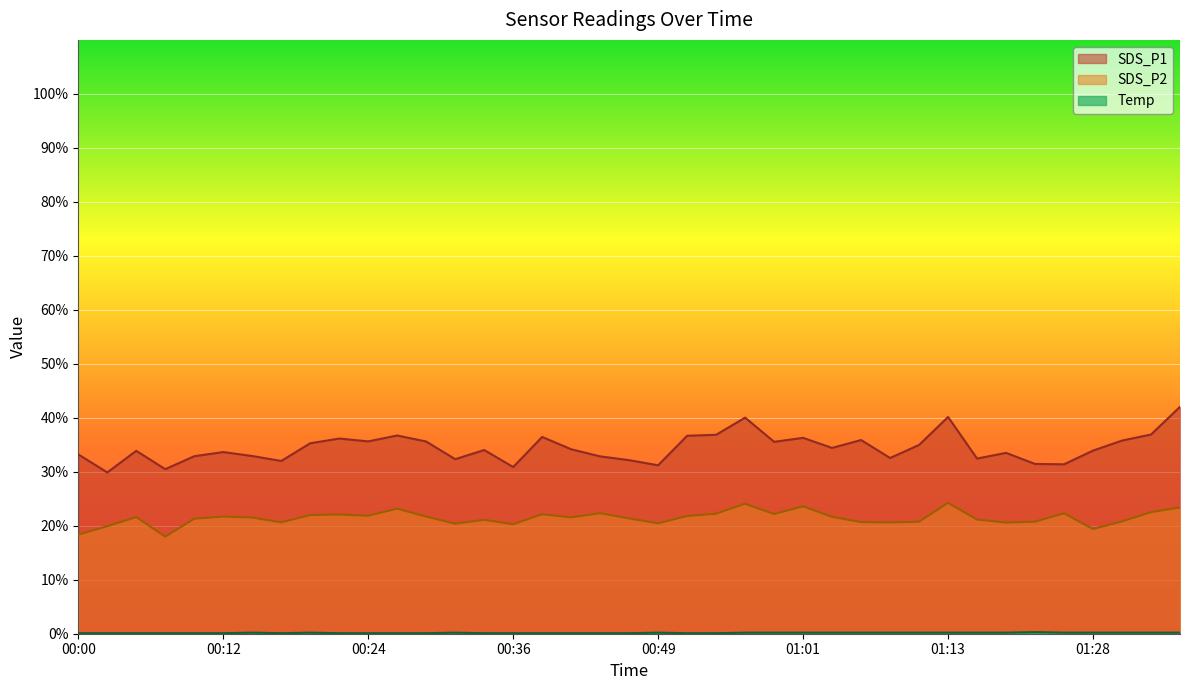

How many lines are shown in the chart?

3